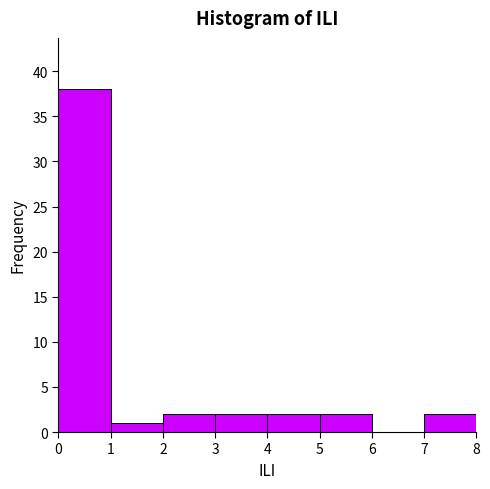

Over which range of the x-axis is the bar tallest?

0 to 1